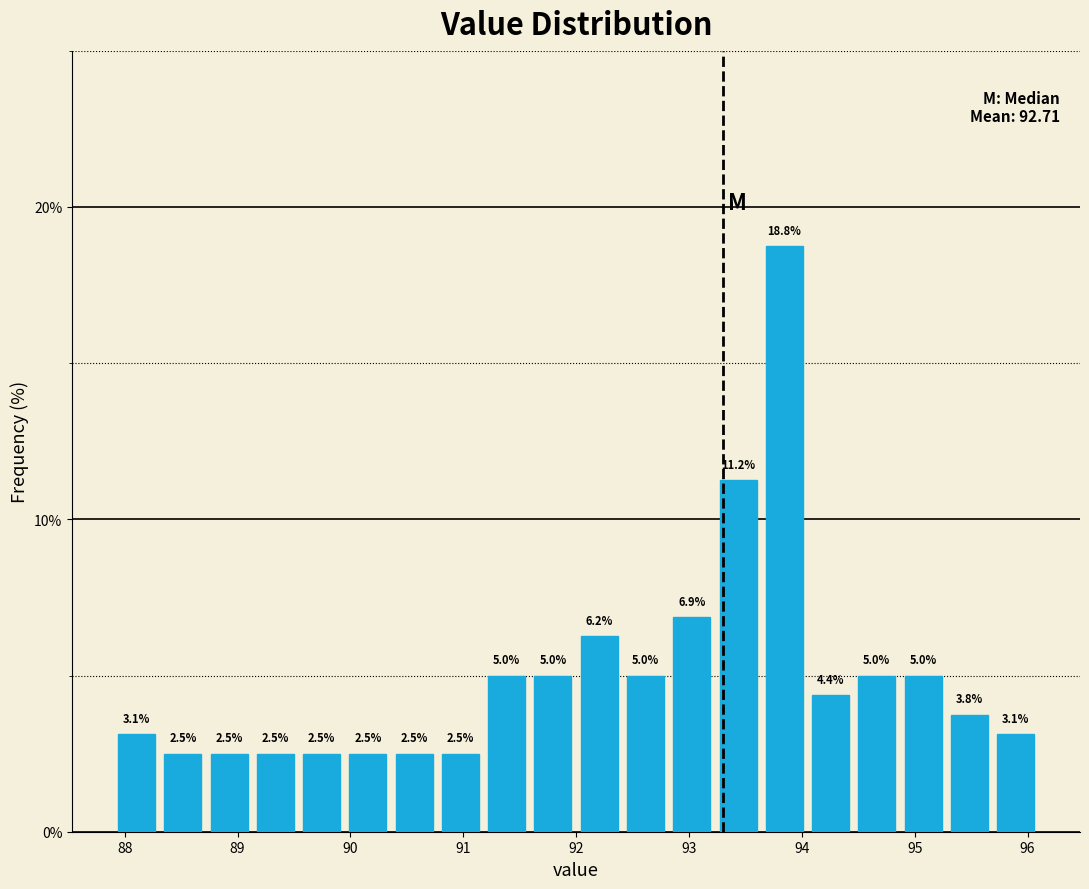

Which range on the x-axis has the tallest bar?

93.64 to 94.05